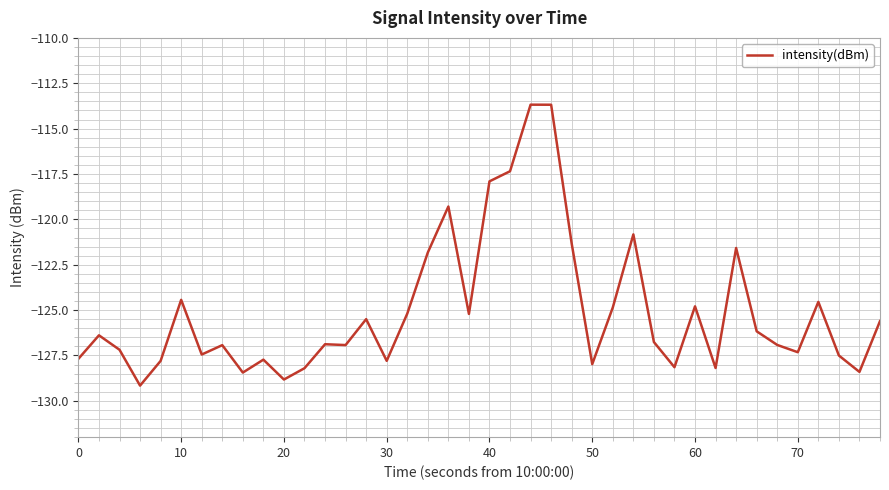

What is the minimum value shown in the chart?

-129.2